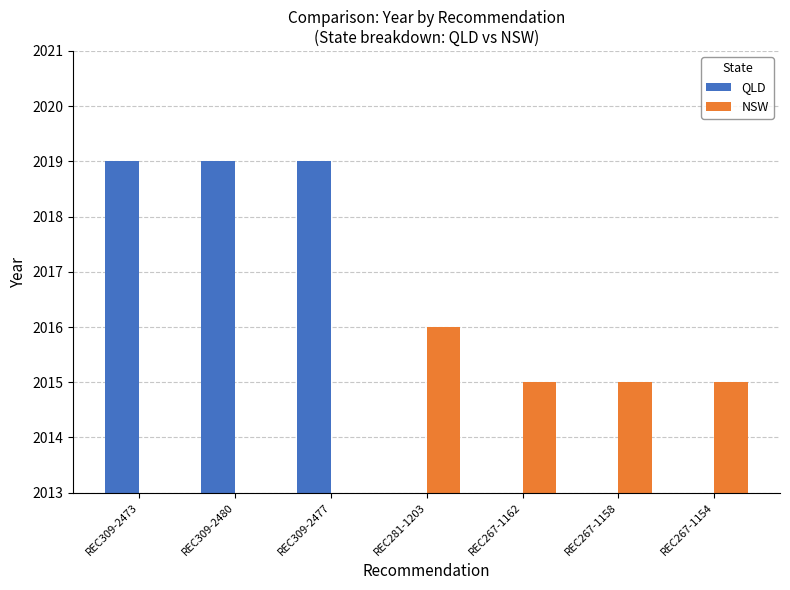

List the series in order of their peak value, highest first.

QLD, NSW